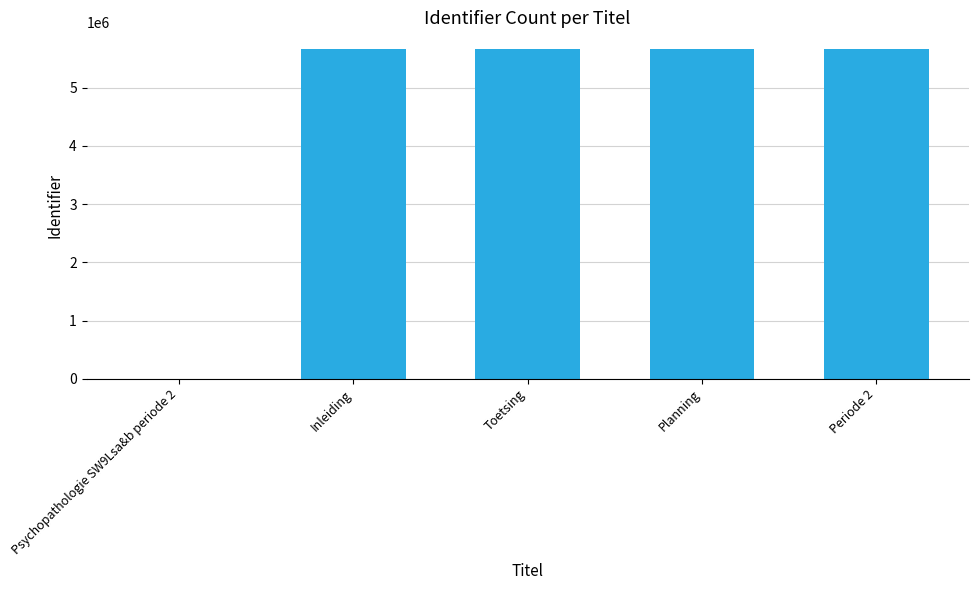

What is the maximum value shown in the chart?

5666542